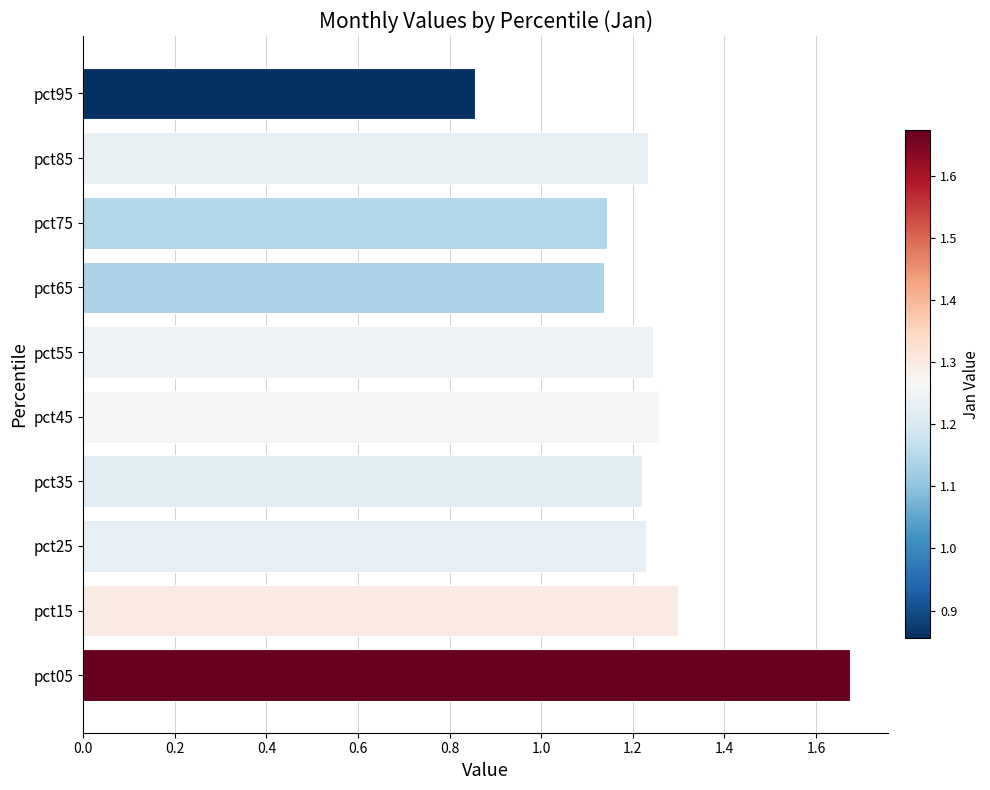

What is the sum of the values at pct45 and pct15?

2.6